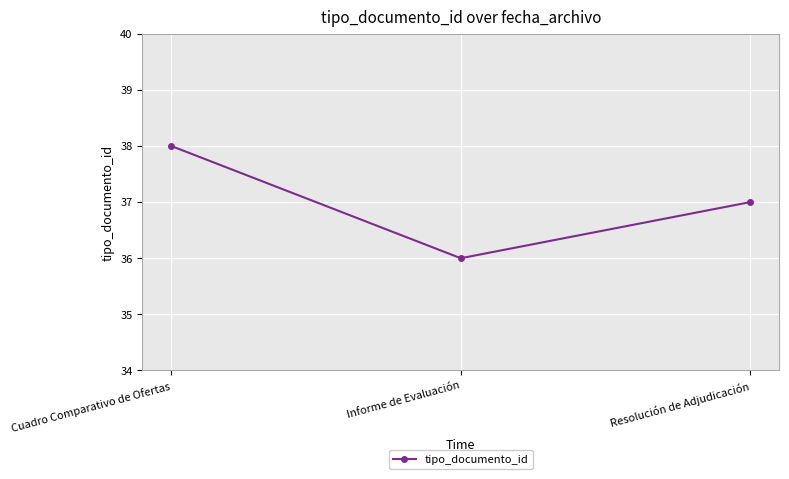

What is the smallest value displayed?

36